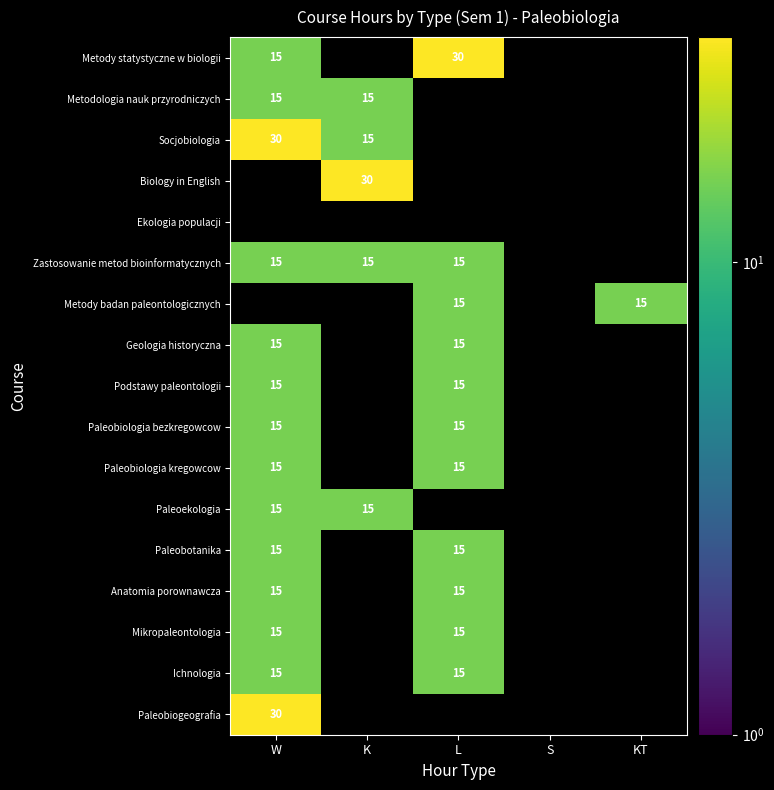

At how many categories does at least one series exceed 28?

3